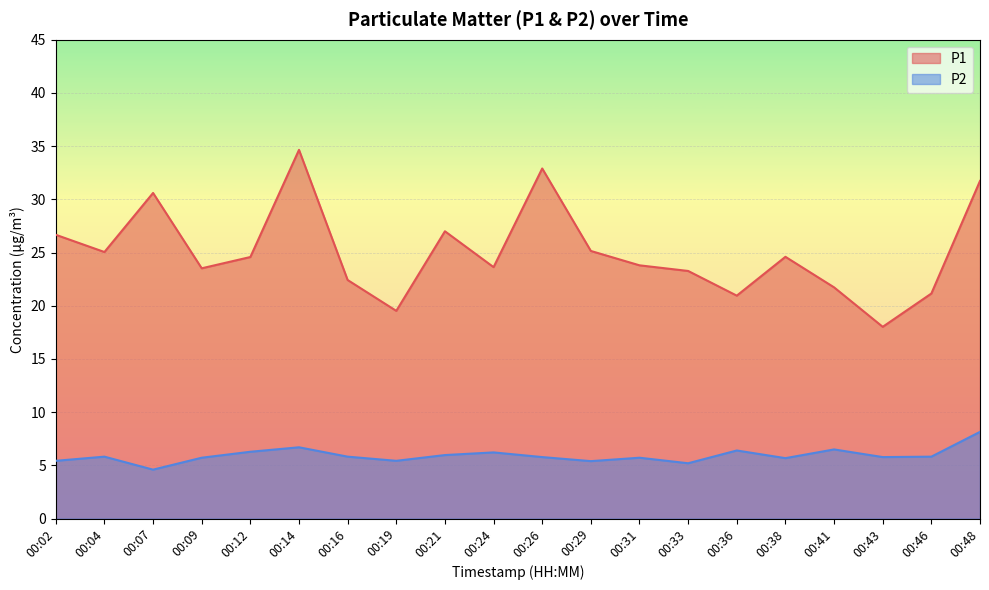

Which has a higher value, 00:26 or 00:41?

00:26